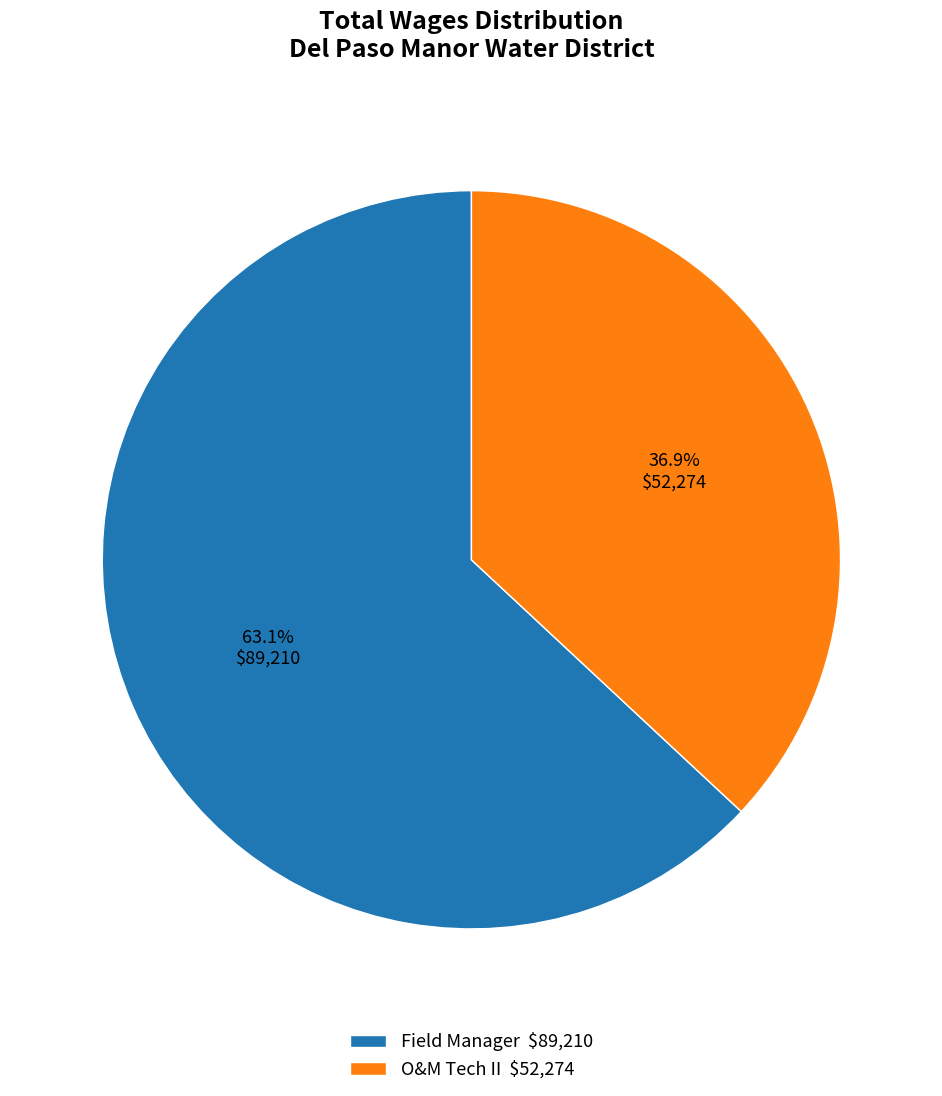

To the nearest percent, what portion does Field Manager represent?

63%